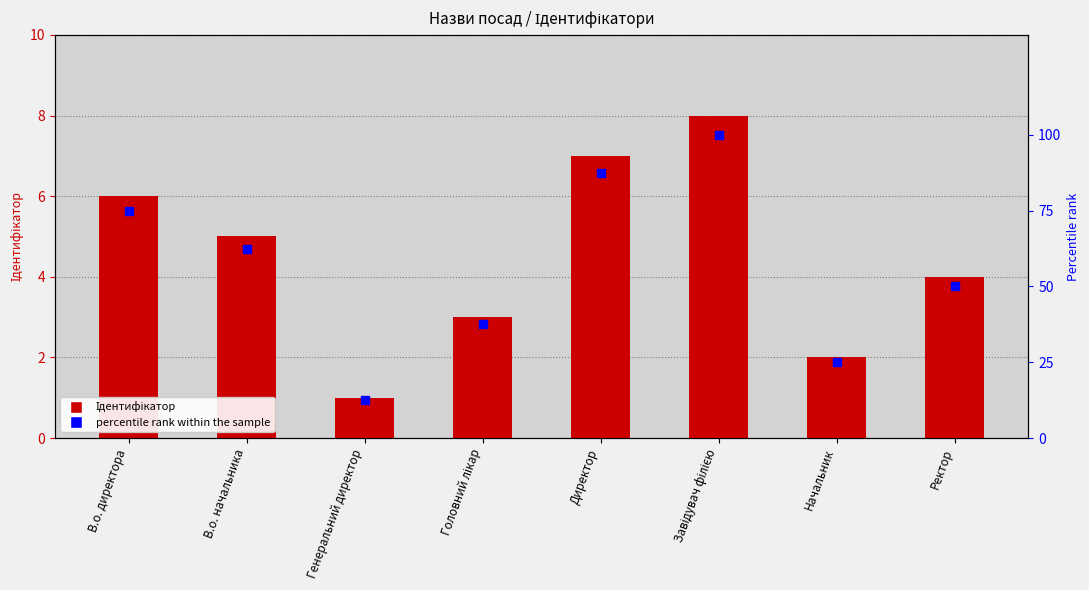

Which series has the largest Y range (max minus min)?

percentile rank within the sample